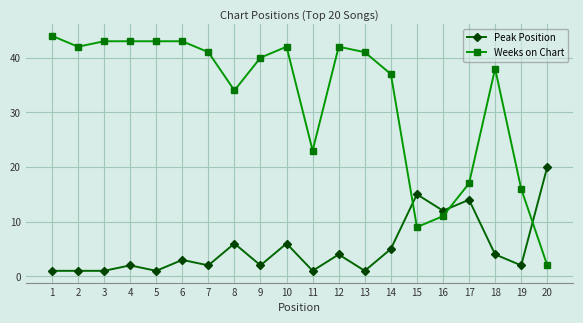

How many data points in Peak Position are less than 3?

10